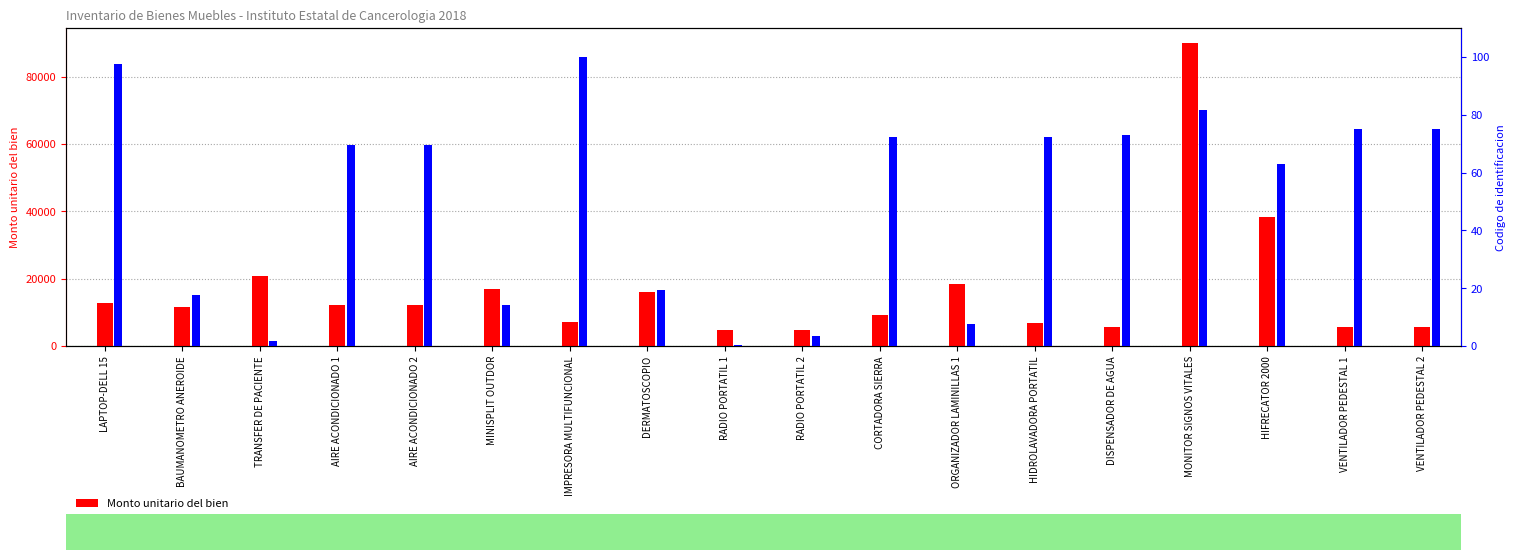

What is the minimum value for Monto unitario del bien?

4628.4